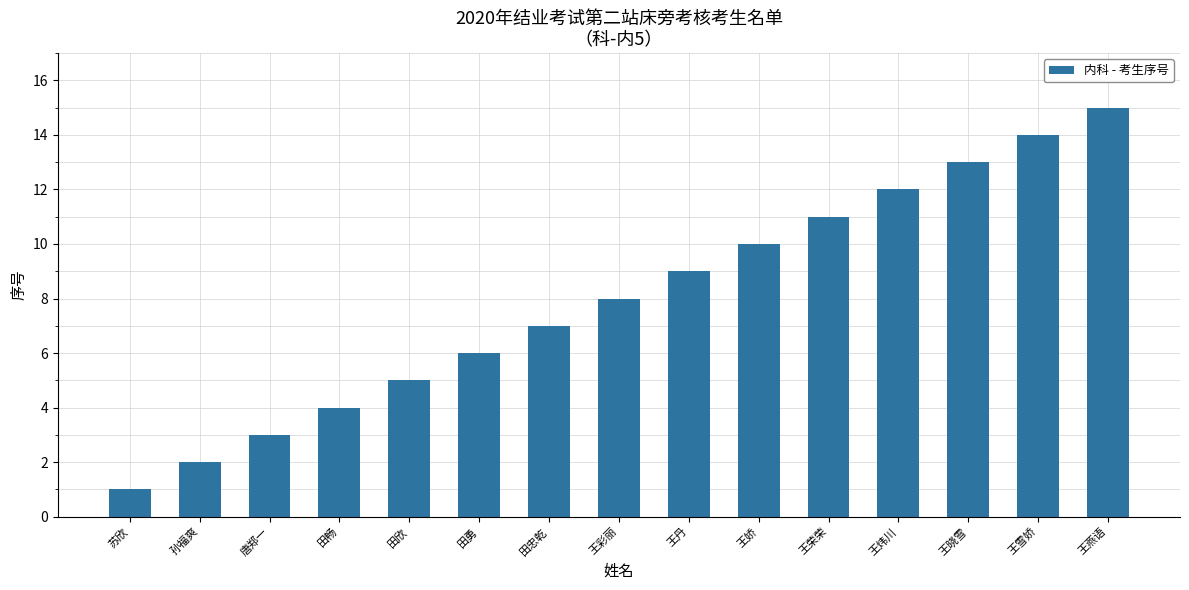

What is the sum of the values at 王娇 and 王雪娇?

24